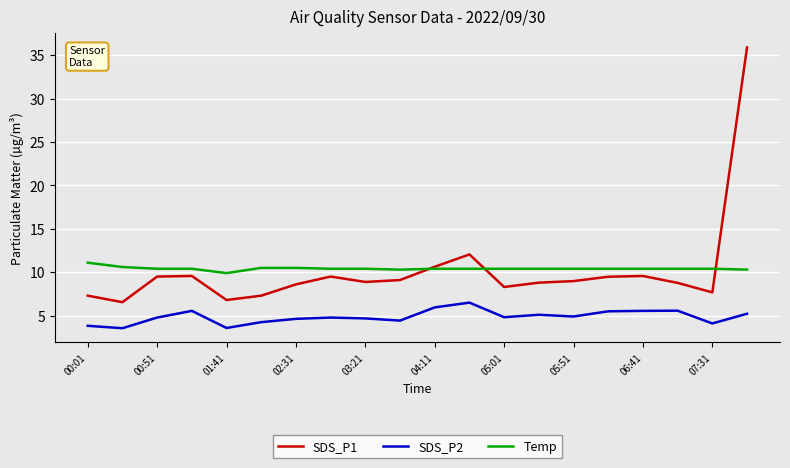

What is the highest value of the Temp series?

11.1